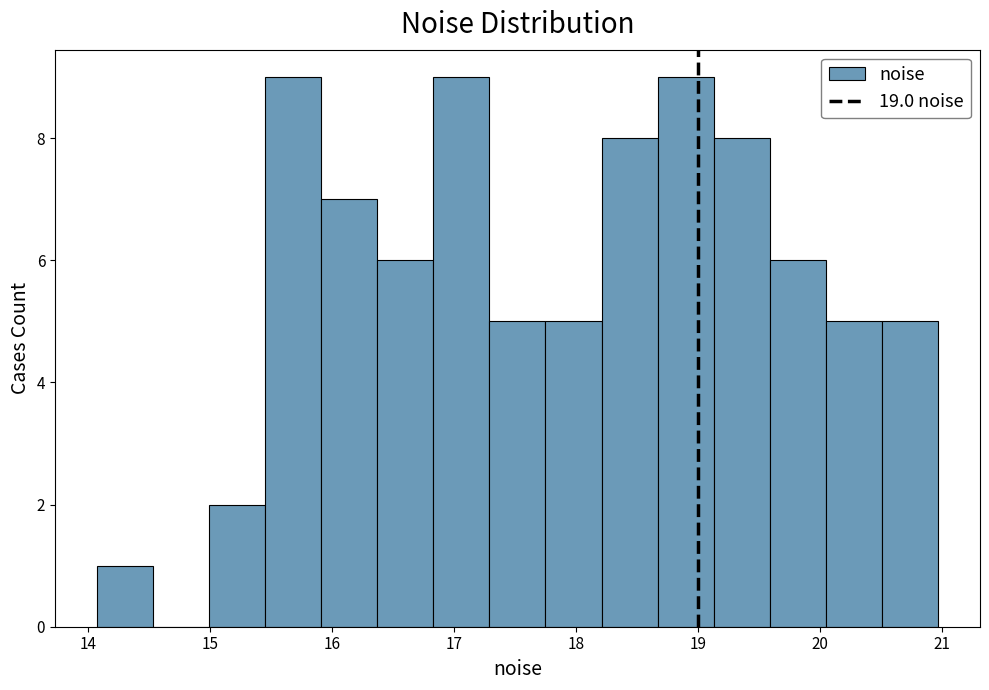

Reading left to right, list every bar in this chart as the range it spans on the x-axis followed by its height. Neither the bar edges nor the heights are printed on the chart, so give them approximately, as read against the axes.

14.1 to 14.5: 1
14.5 to 15.0: 0
15.0 to 15.5: 2
15.5 to 15.9: 9
15.9 to 16.4: 7
16.4 to 16.8: 6
16.8 to 17.3: 9
17.3 to 17.7: 5
17.7 to 18.2: 5
18.2 to 18.7: 8
18.7 to 19.1: 9
19.1 to 19.6: 8
19.6 to 20.0: 6
20.0 to 20.5: 5
20.5 to 21.0: 5